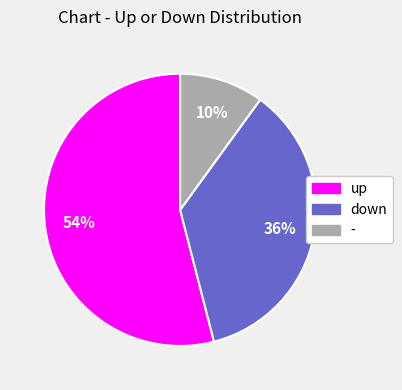

To the nearest percent, what is the average slice percentage?

33%